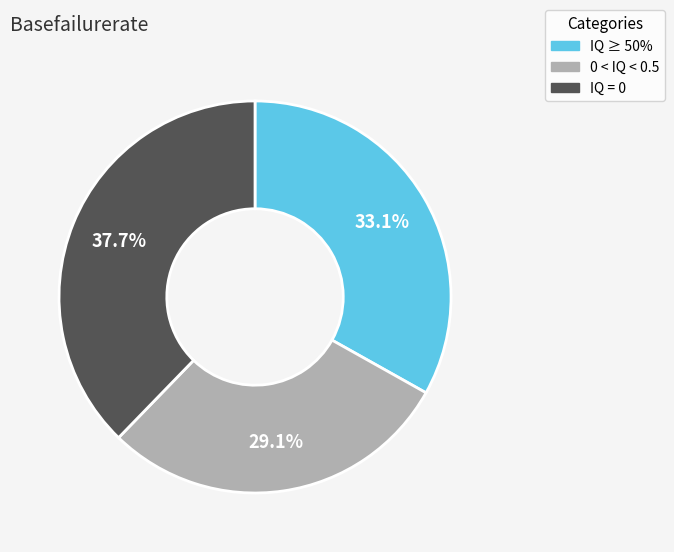

Is there any slice that represents more than half of the pie?

No